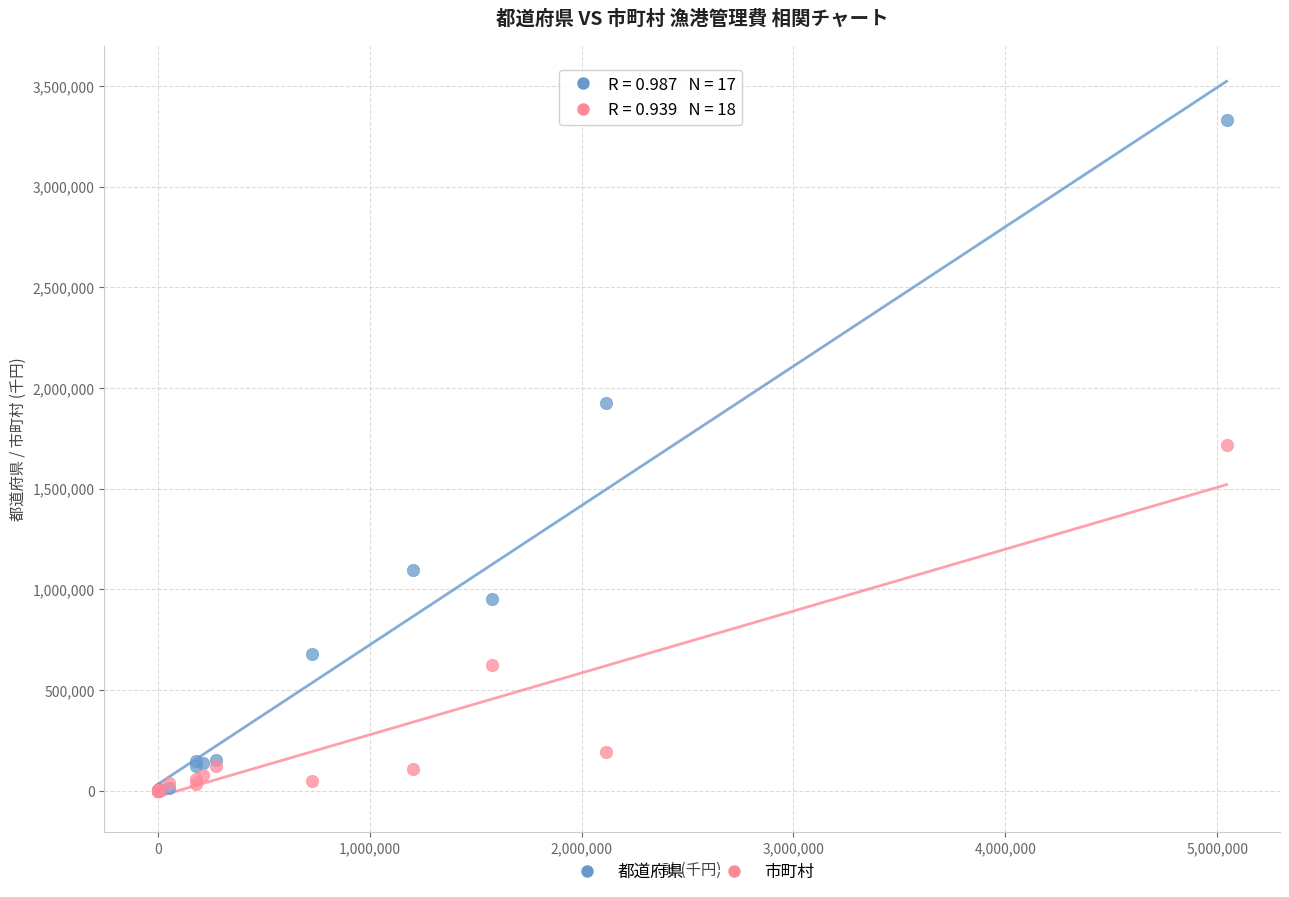

In the 市町村 series, what Y value is closest to 857565?

623736